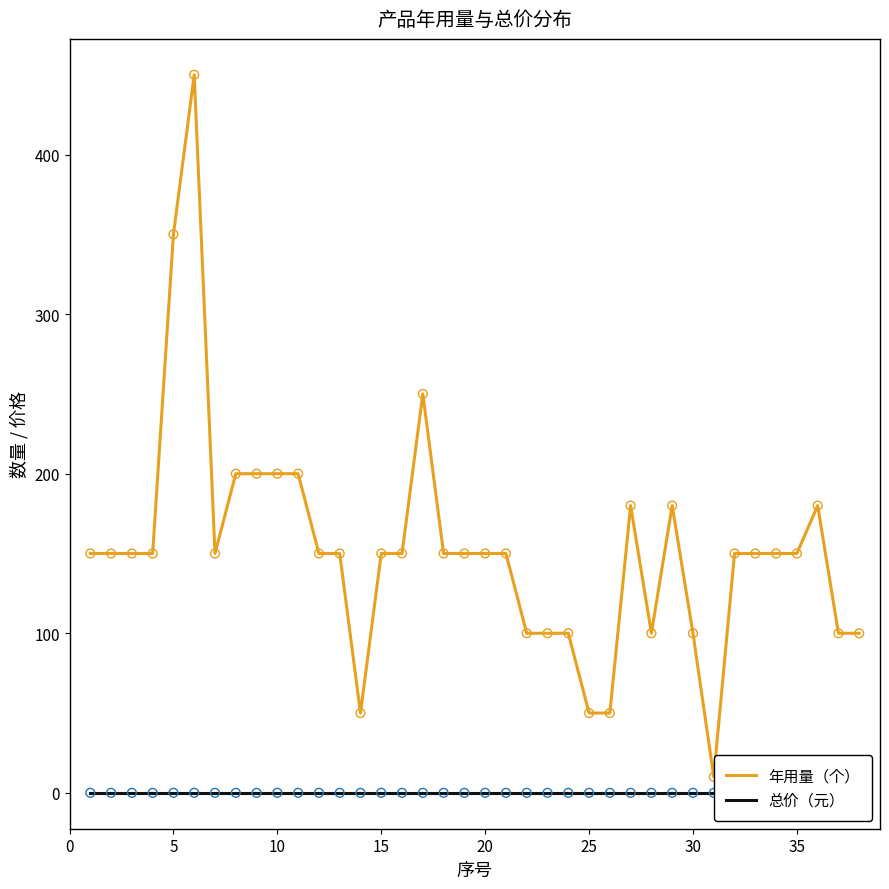

At how many categories does at least one series exceed 147?

27